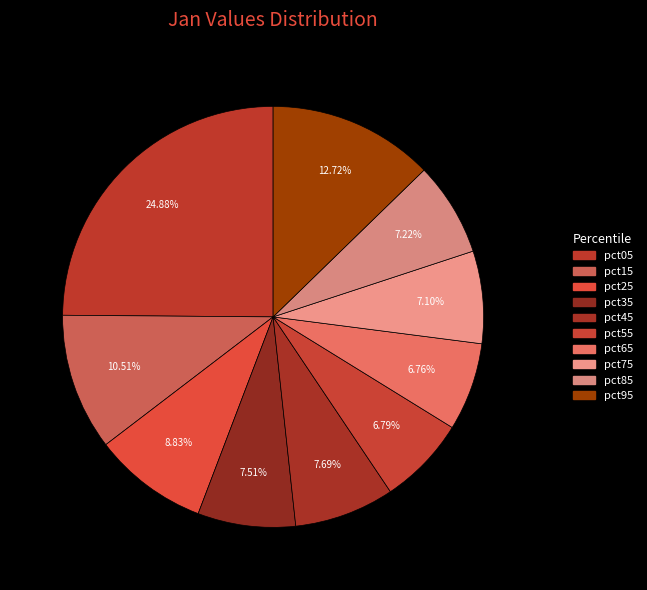

What portion of the pie excludes pct65?

93.2%